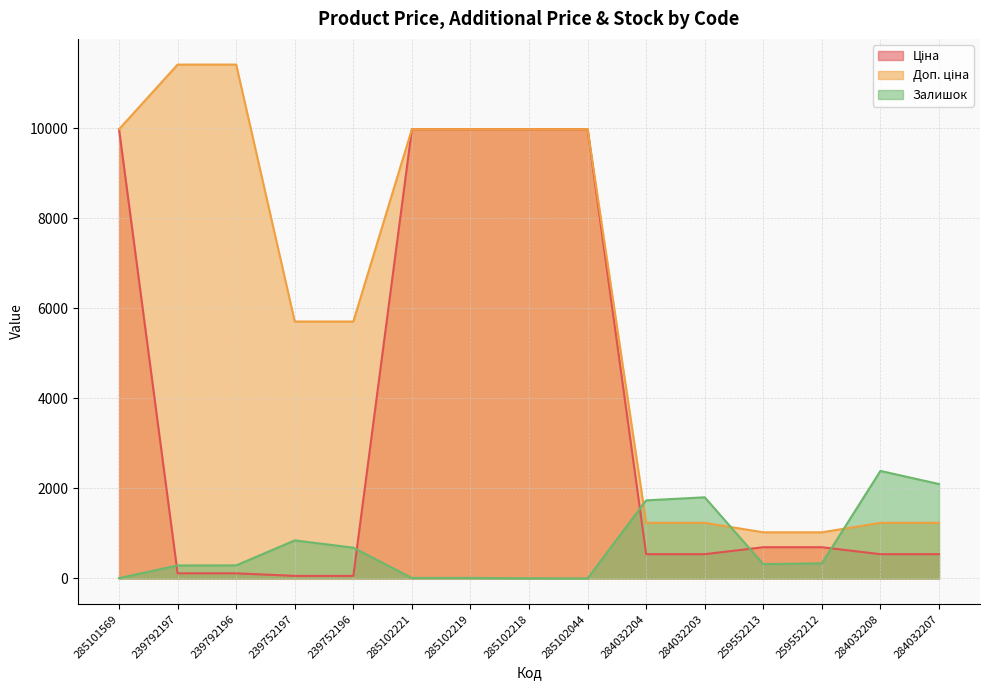

How many series are shown in this chart?

3